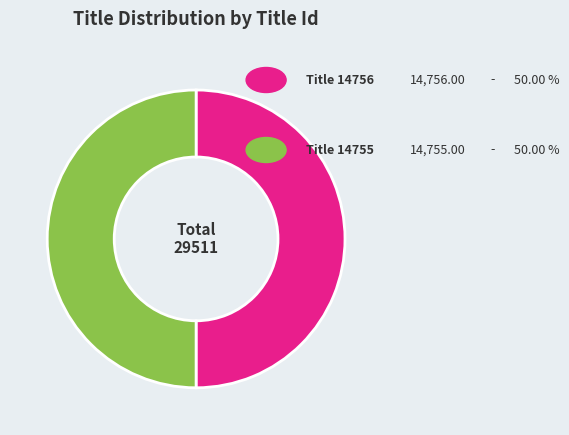

How many slices are in this pie chart?

2